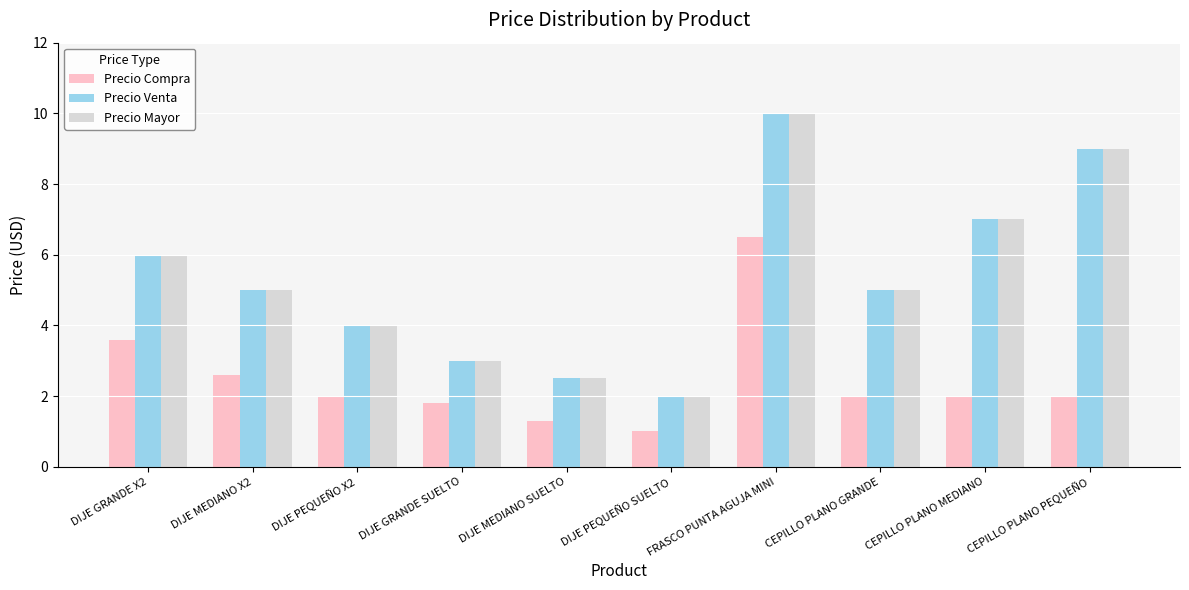

What value does the Precio Mayor series have at DIJE MEDIANO SUELTO?

2.5